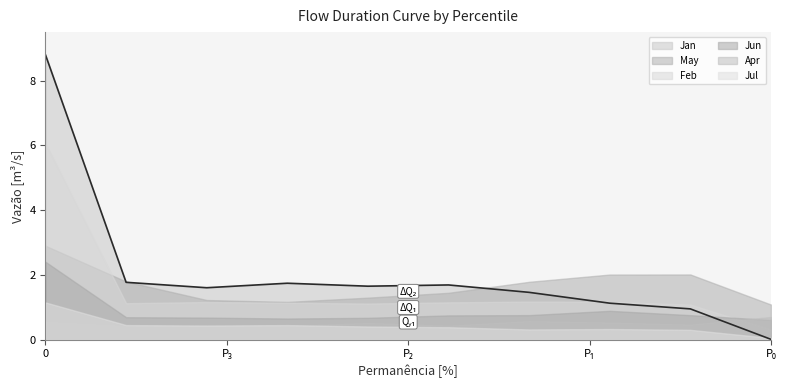

At pct65, list the series in order from largest to smallest.

May, Jan, Feb, Jun, Apr, Jul